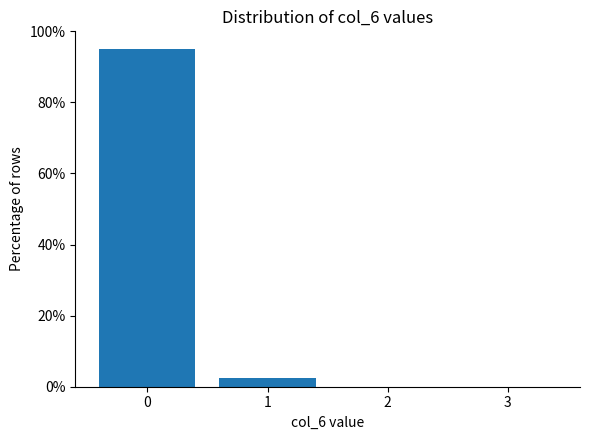

Reading right to left, list all the values displayed in this chart.

3=0.0	2=0.0	1=2.5	0=95.0